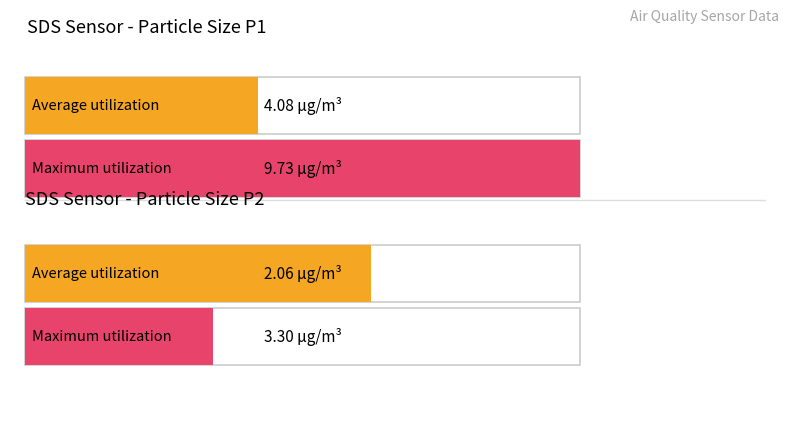

What is the sum of all Average utilization values?

6.1